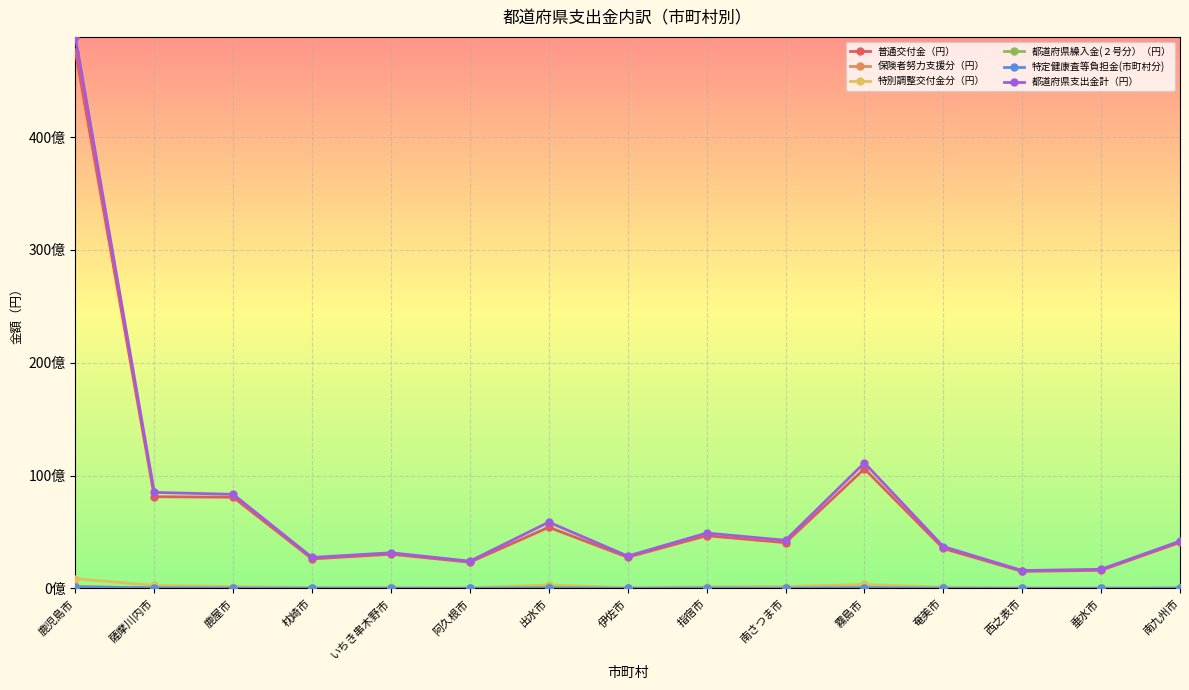

How many interior local peaks does the 特別調整交付金分（円） series have?

4